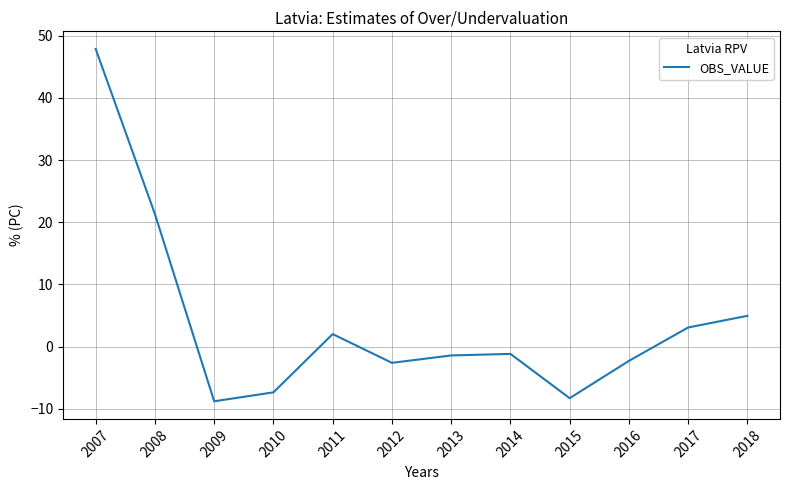

What is the greatest value displayed?

47.9